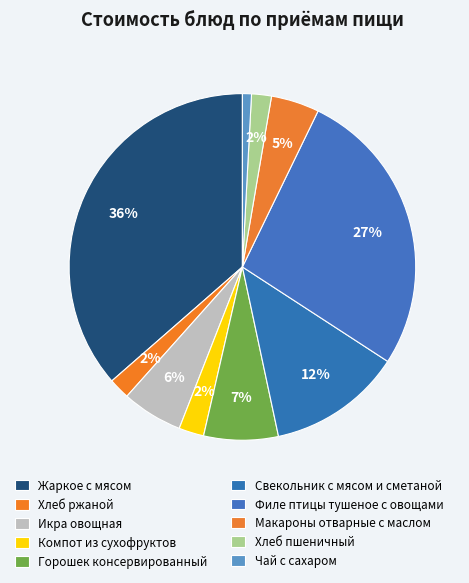

How much of the chart is everything except Горошек консервированный?

93.1%